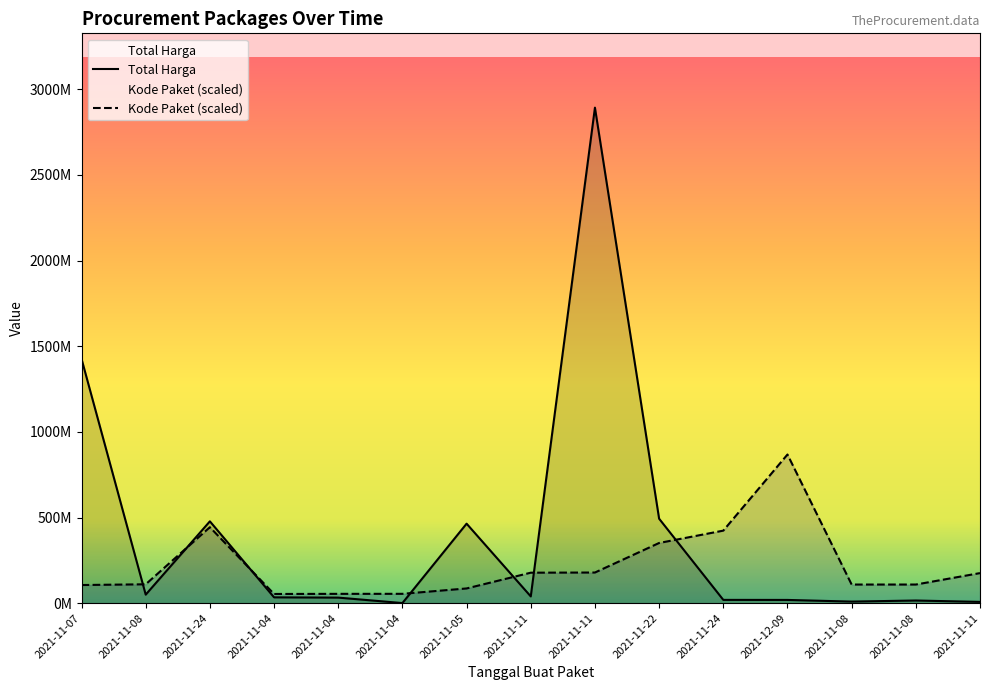

What is the label of the 8th point from the left?

2021-11-11